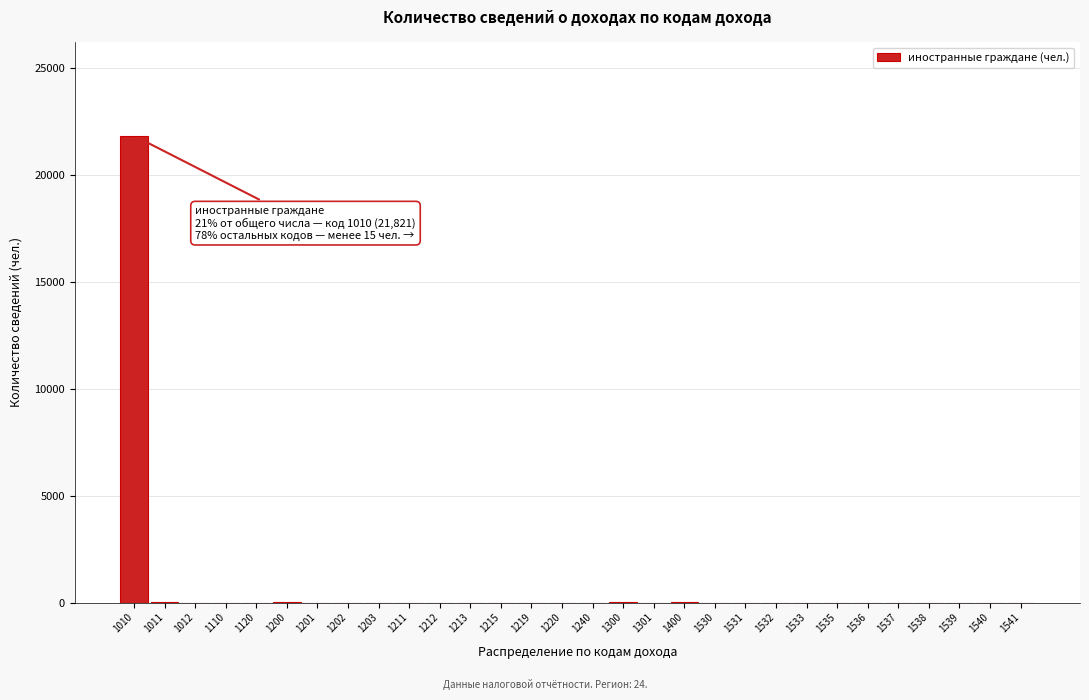

At which category does the chart reach its peak across all series?

1010